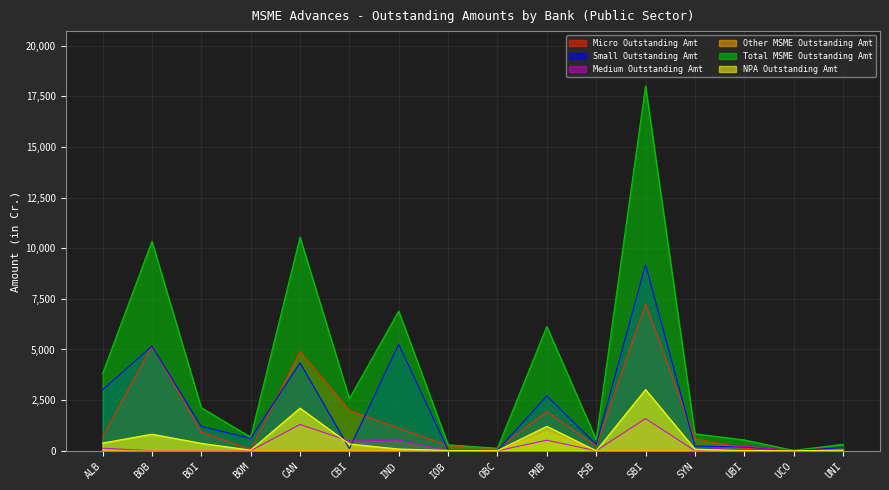

In Small Outstanding Amt, how many points are higher than both neighbors (excluding endpoints)?

5